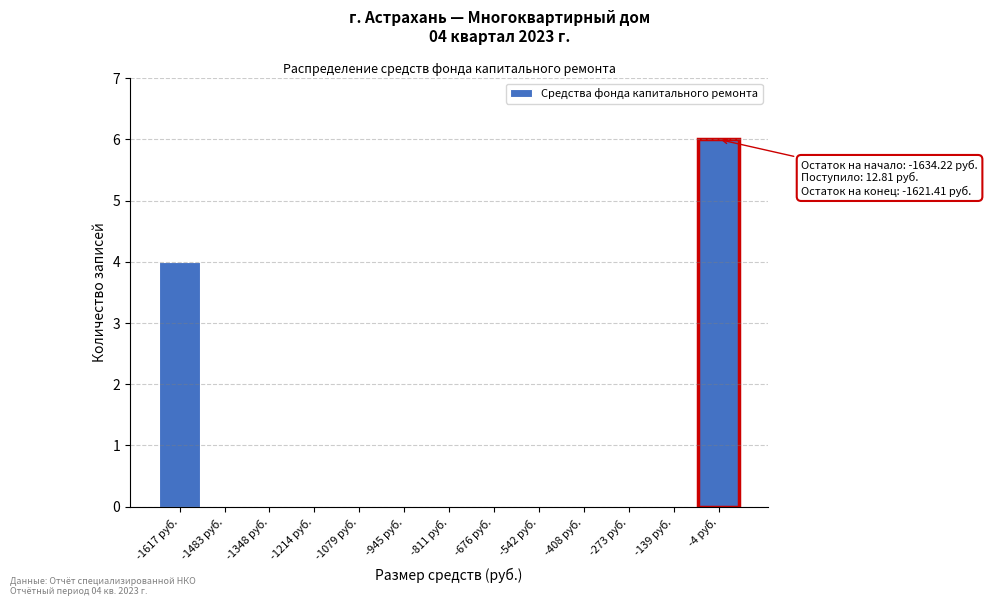

Over which range of the x-axis is the bar tallest?

-80 to 60